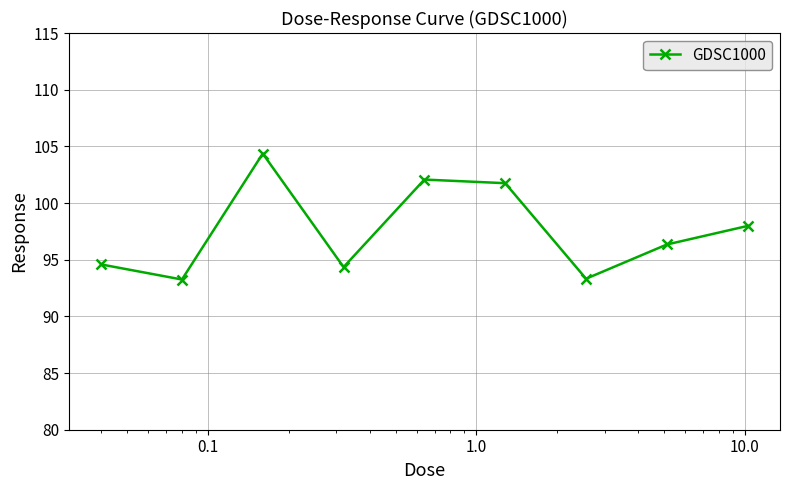

What is the maximum value shown in the chart?

104.4